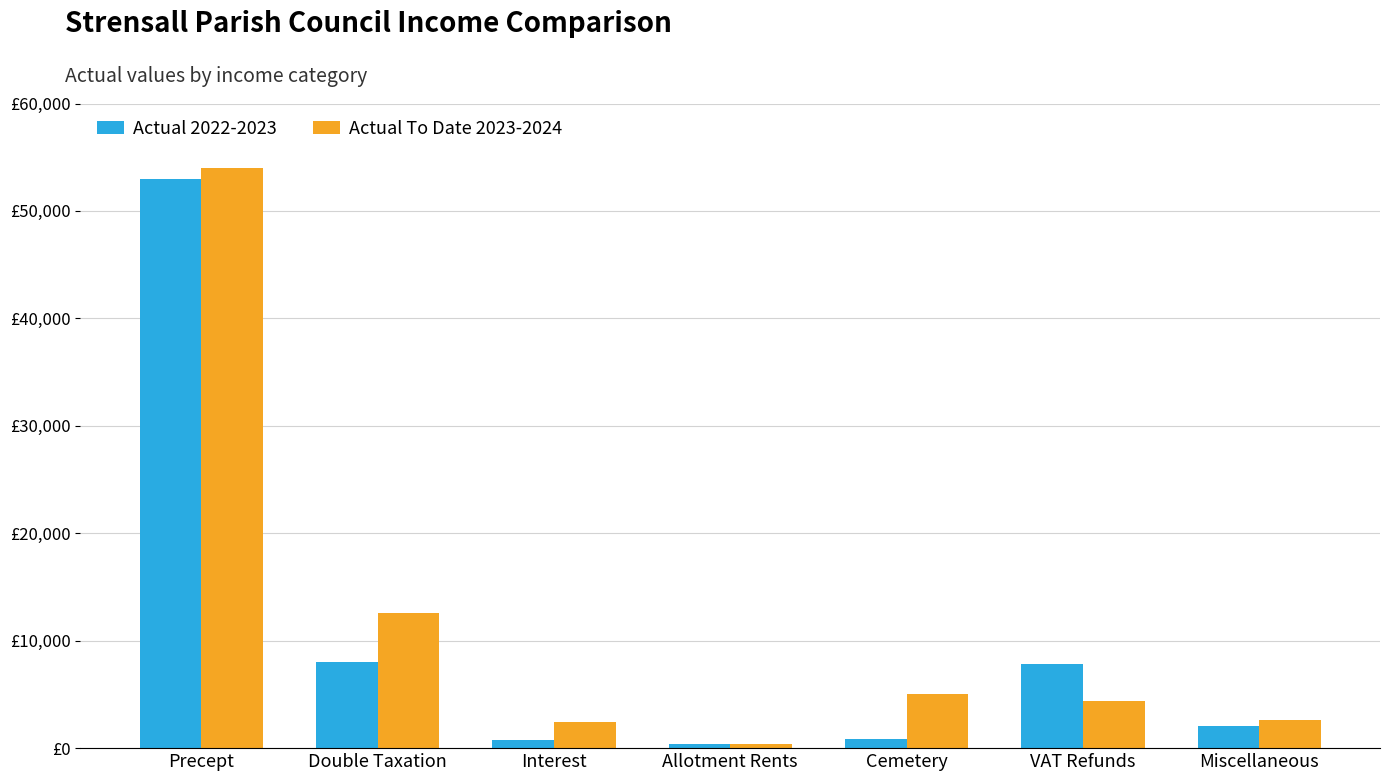

Is it true that Actual 2022-2023 equals 805.0 at Cemetery?

True